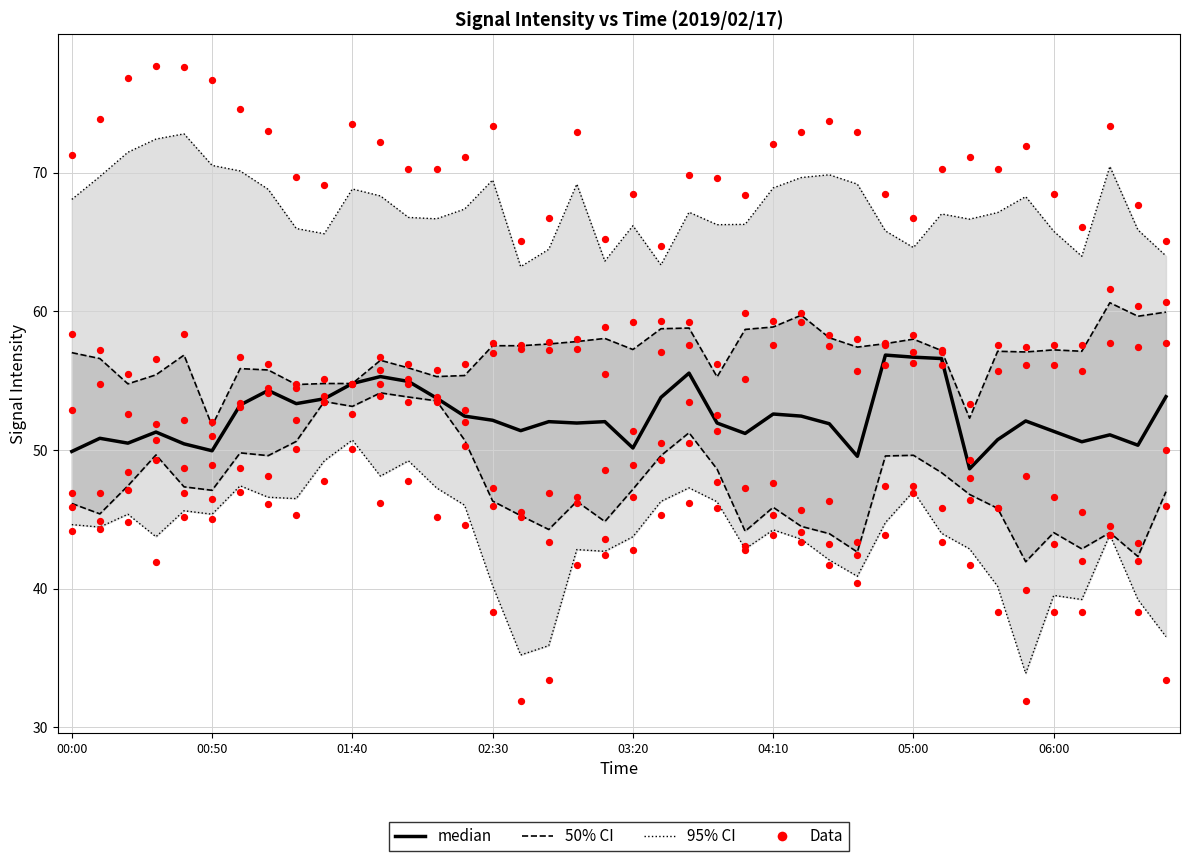

Which series contains the highest Y value?

Data